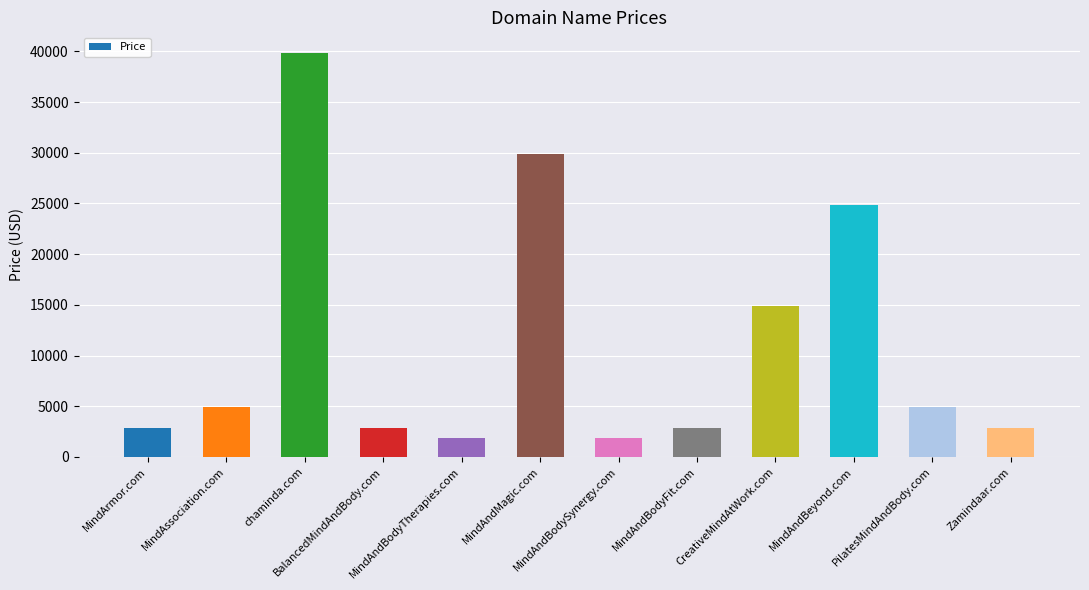

How many data points are less than 4888?

6